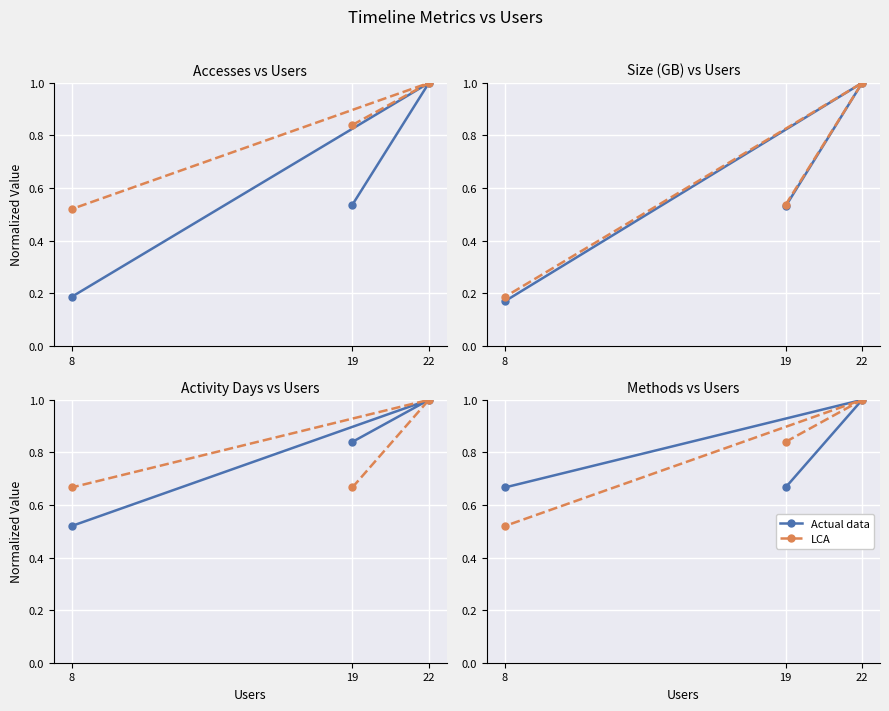

How many lines are shown in the chart?

2